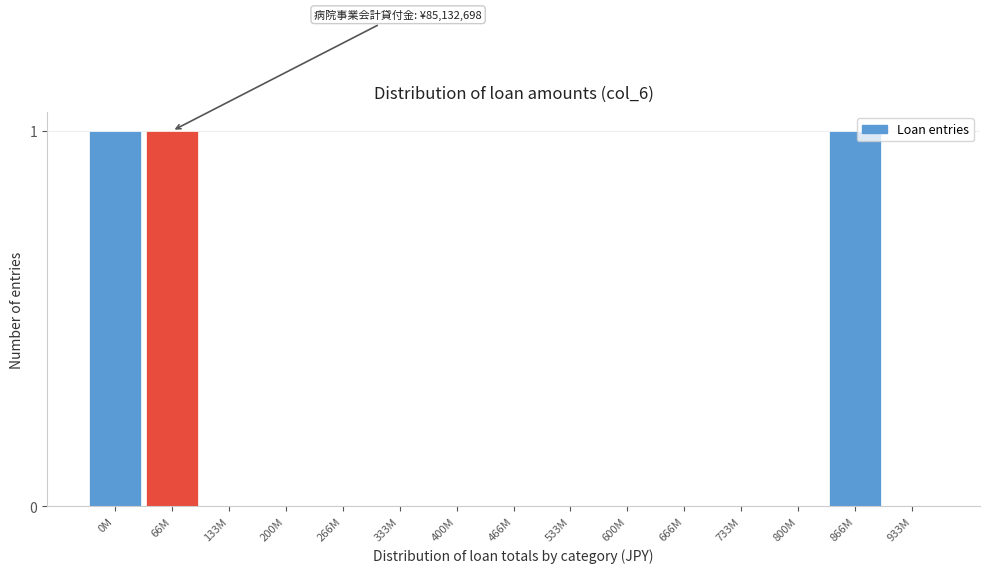

Reading left to right, extract all data points from this chart.

0M=1	66M=1	133M=0	200M=0	266M=0	333M=0	400M=0	466M=0	533M=0	600M=0	666M=0	733M=0	800M=0	866M=1	933M=0